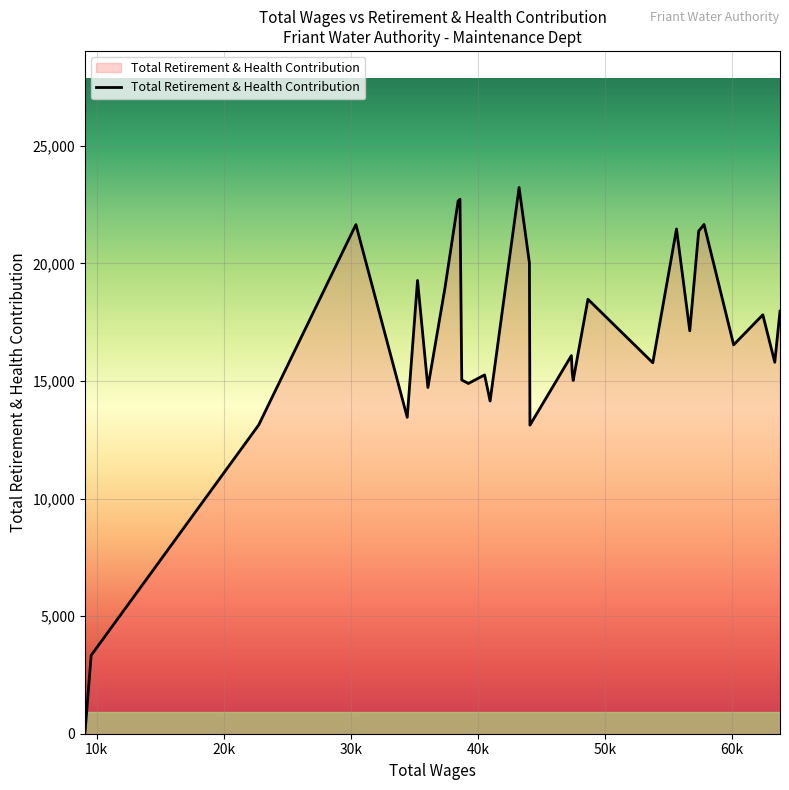

What is the maximum value shown in the chart?

23228